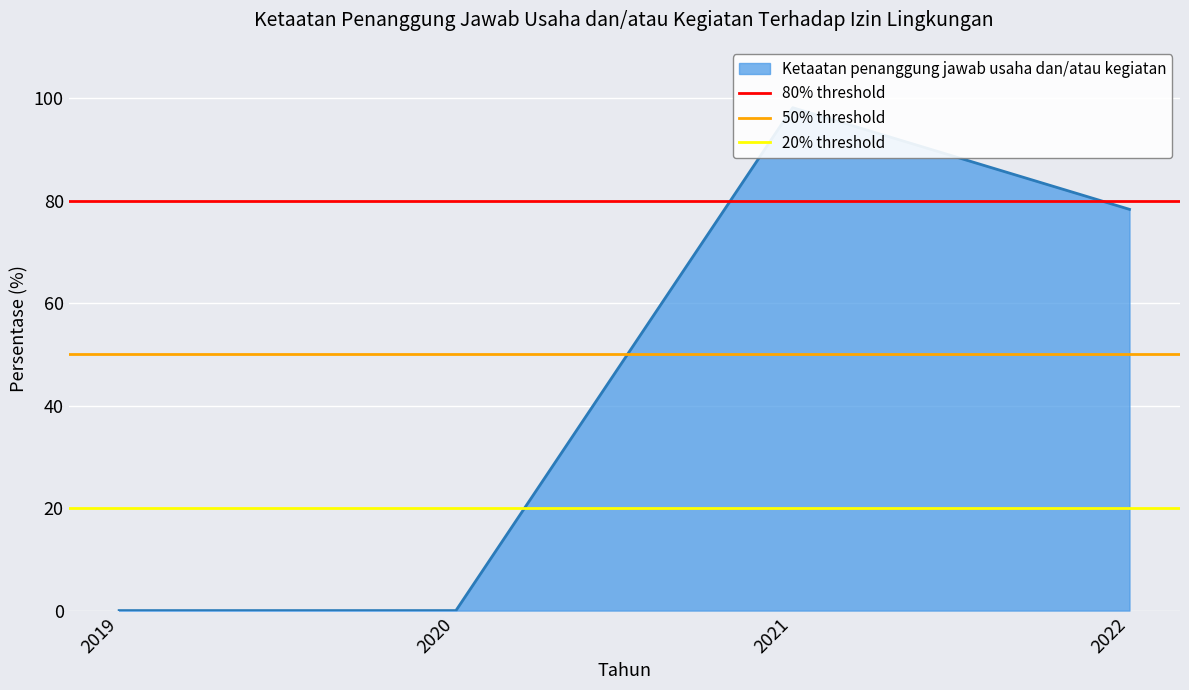

The 80% threshold series shows 36 at 2019. True or false?

False